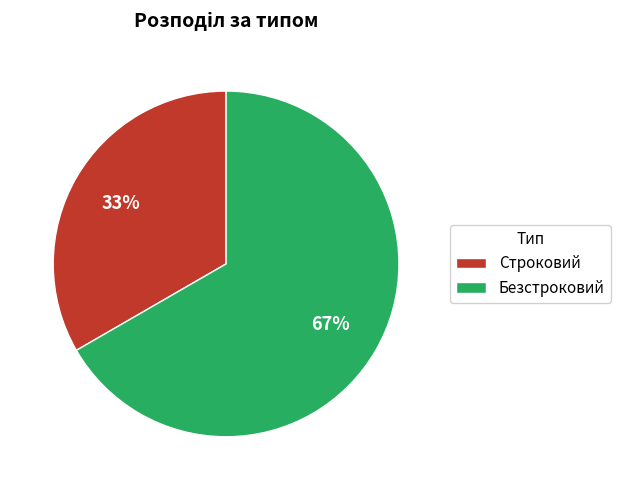

The Безстроковий slice represents 67% of the pie. True or false?

True